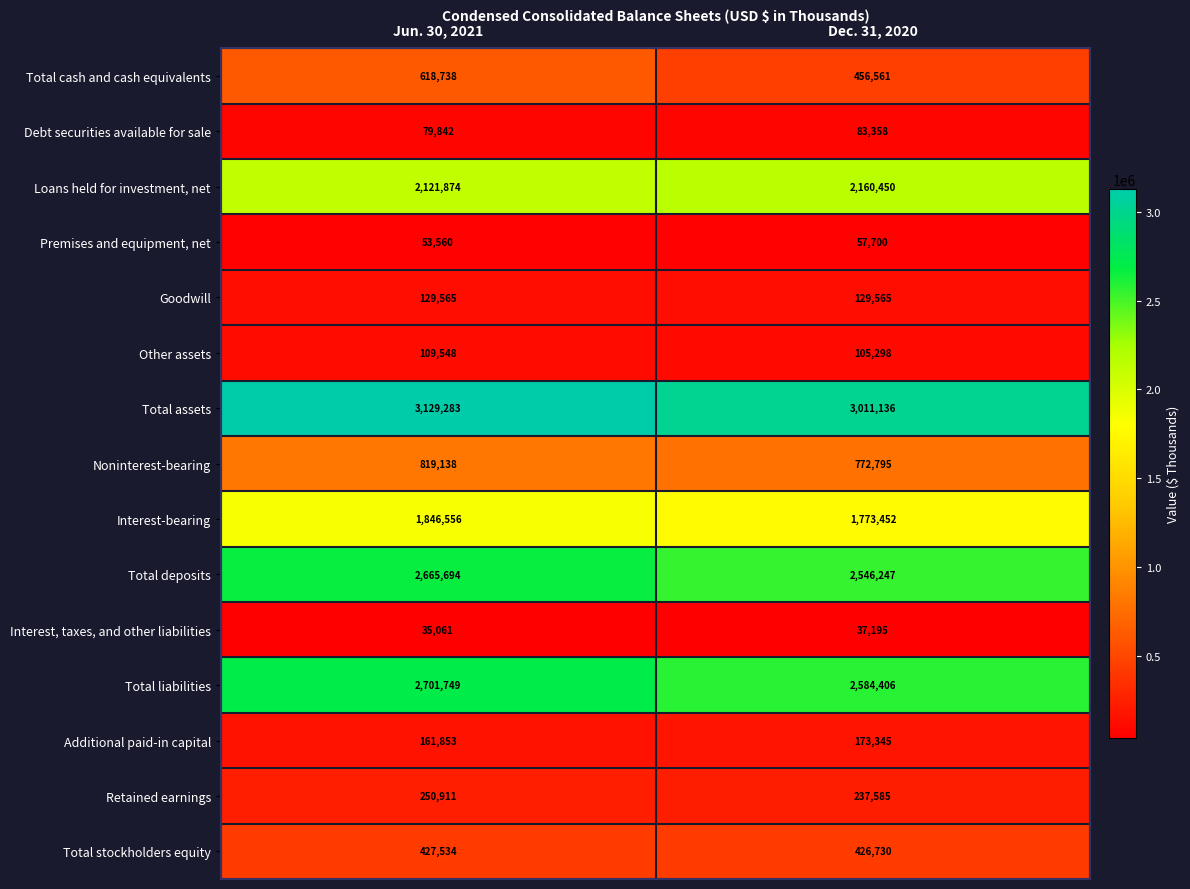

Rank the series by their maximum value, from lowest to highest.

Interest, taxes, and other liabilities, Premises and equipment, net, Debt securities available for sale, Other assets, Goodwill, Additional paid-in capital, Retained earnings, Total stockholders equity, Total cash and cash equivalents, Noninterest-bearing, Interest-bearing, Loans held for investment, net, Total deposits, Total liabilities, Total assets